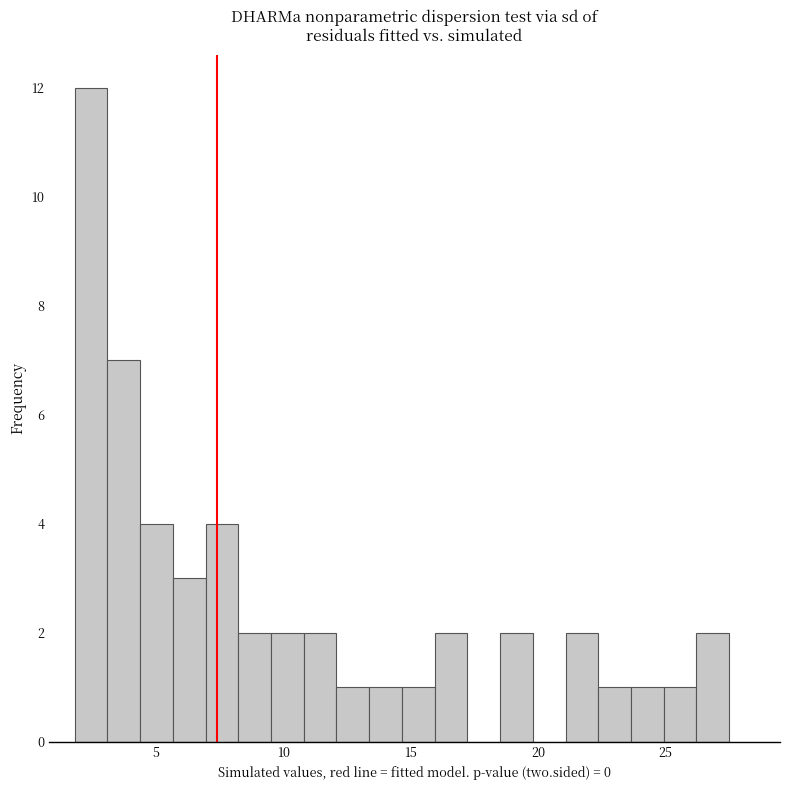

Around what value on the x-axis is the tallest bar? Give the approximate position of its centre, as read against the axis.

2.5